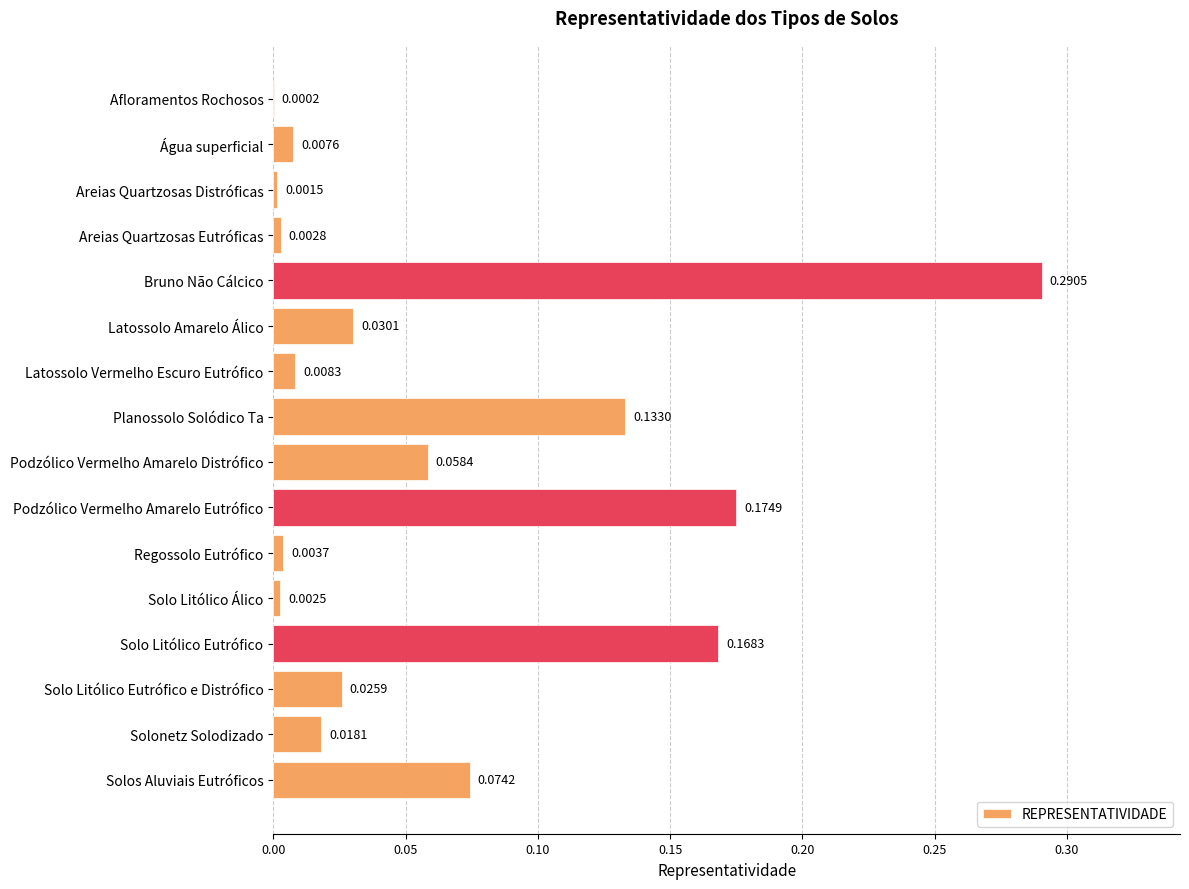

Which has a higher value, Afloramentos Rochosos or Solo Litólico Álico?

Solo Litólico Álico